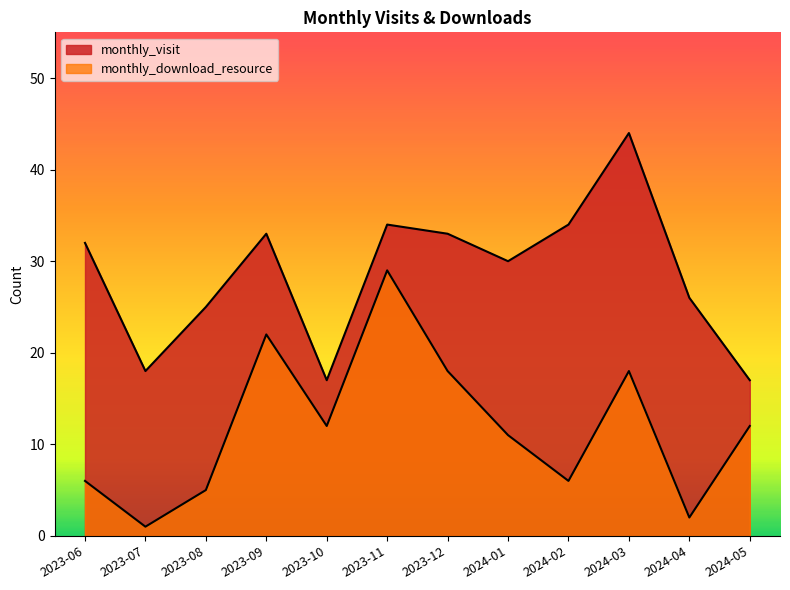

What are all the series names shown in the legend?

monthly_visit, monthly_download_resource